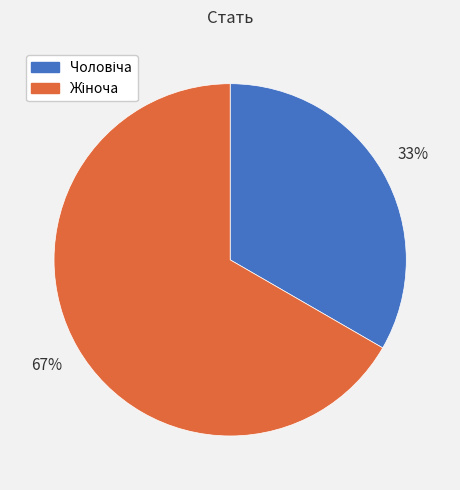

To the nearest percent, what is the average slice percentage?

50%